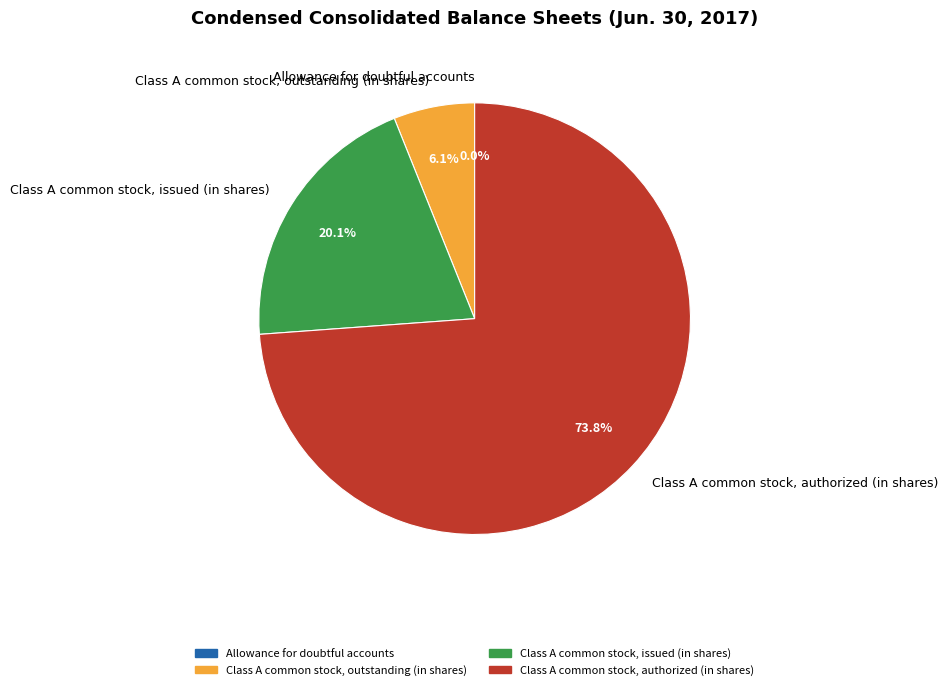

How many segments does this pie chart have?

4